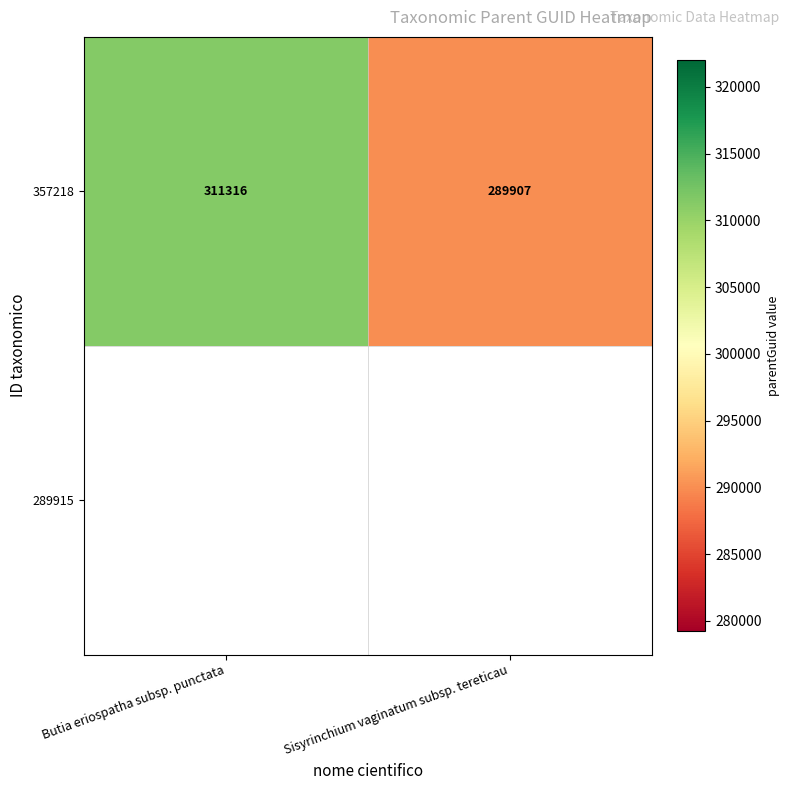

Count the number of data series in this chart.

1